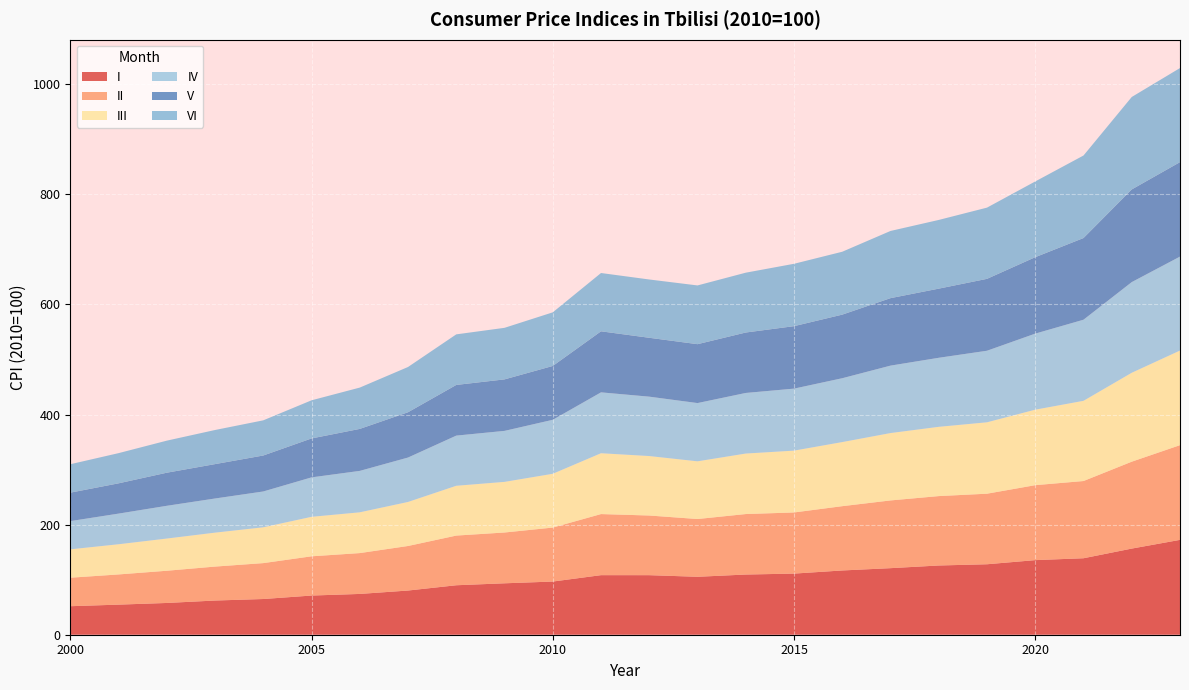

Reading left to right, transcribe all the data shown in this chart.

I: 2000=51.8	2001=54.7	2002=57.7	2003=62.1	2004=64.9	2005=71.2	2006=74.1	2007=80.3	2008=89.9	2009=93.4	2010=96.6	2011=108.2	2012=108.2	2013=105.3	2014=109.3	2015=111.0	2016=116.7	2017=120.9	2018=125.8	2019=128.0	2020=135.5	2021=138.9	2022=156.5	2023=172.3
II: 2000=51.7	2001=54.8	2002=58.5	2003=61.7	2004=65.2	2005=71.3	2006=74.2	2007=80.9	2008=90.2	2009=92.3	2010=98.0	2011=111.0	2012=108.4	2013=104.9	2014=109.9	2015=111.0	2016=116.8	2017=123.0	2018=126.1	2019=128.2	2020=136.2	2021=140.3	2022=157.9	2023=172.0
III: 2000=51.6	2001=54.8	2002=58.5	2003=61.7	2004=65.1	2005=71.8	2006=74.1	2007=80.0	2008=90.5	2009=92.0	2010=97.7	2011=110.5	2012=108.0	2013=104.8	2014=109.9	2015=112.3	2016=116.4	2017=122.4	2018=125.8	2019=129.7	2020=137.2	2021=145.7	2022=161.5	2023=171.9
IV: 2000=51.3	2001=55.7	2002=59.5	2003=62.0	2004=65.1	2005=71.7	2006=75.3	2007=80.7	2008=91.1	2009=92.7	2010=98.1	2011=110.6	2012=107.9	2013=105.8	2014=110.1	2015=112.6	2016=116.0	2017=122.5	2018=125.4	2019=130.0	2020=138.2	2021=147.3	2022=164.7	2023=170.7
V: 2000=51.7	2001=55.0	2002=60.1	2003=62.5	2004=65.3	2005=70.7	2006=76.2	2007=82.2	2008=92.0	2009=93.5	2010=97.8	2011=110.9	2012=106.9	2013=107.0	2014=109.8	2015=113.5	2016=115.5	2017=122.6	2018=125.6	2019=130.6	2020=138.8	2021=148.4	2022=168.3	2023=171.6
VI: 2000=51.6	2001=54.9	2002=58.2	2003=62.0	2004=63.9	2005=69.3	2006=75.1	2007=82.2	2008=91.9	2009=93.7	2010=97.4	2011=105.9	2012=105.9	2013=106.7	2014=108.7	2015=113.3	2016=114.3	2017=122.1	2018=124.8	2019=129.4	2020=137.6	2021=149.9	2022=168.0	2023=170.9